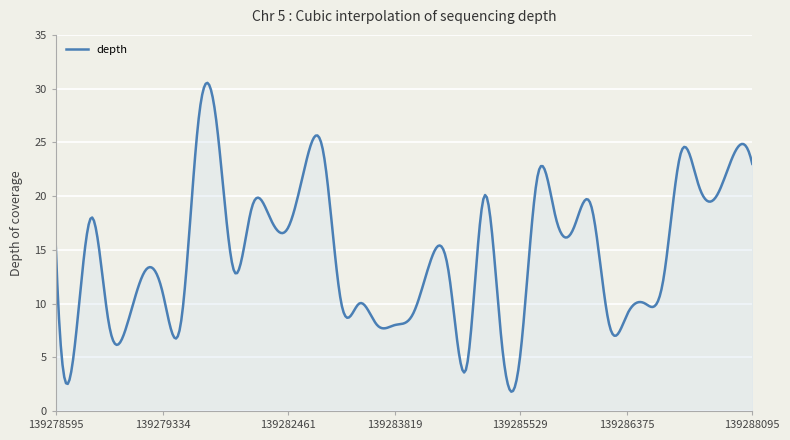

What is the difference between the maximum and minimum values?

28.7